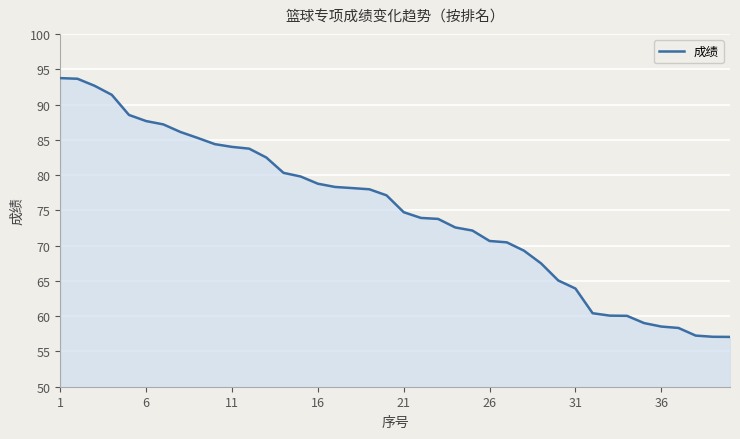

What is the minimum value shown in the chart?

57.1